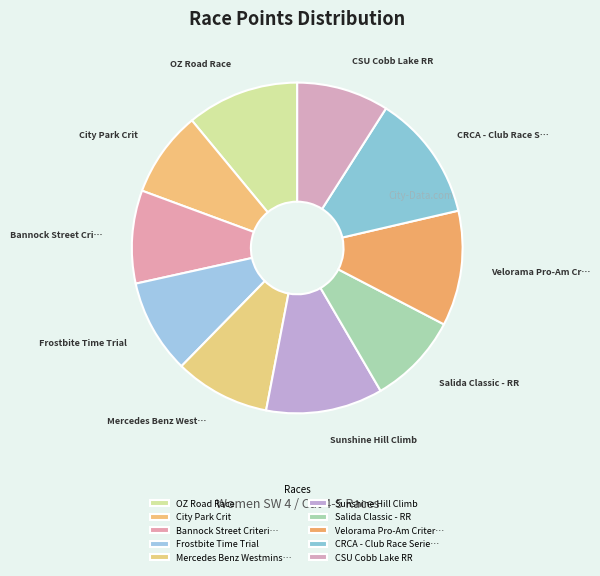

Which slice is the largest?

CRCA - Club Race Series